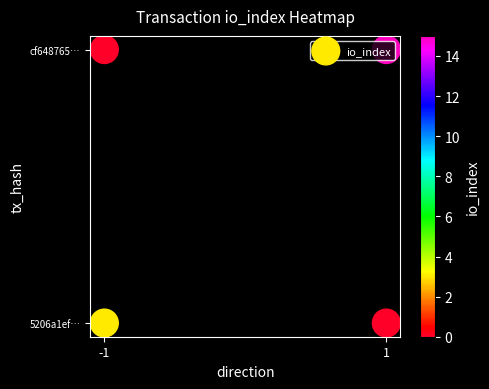

Is it true that the value at 1 is -1?

False